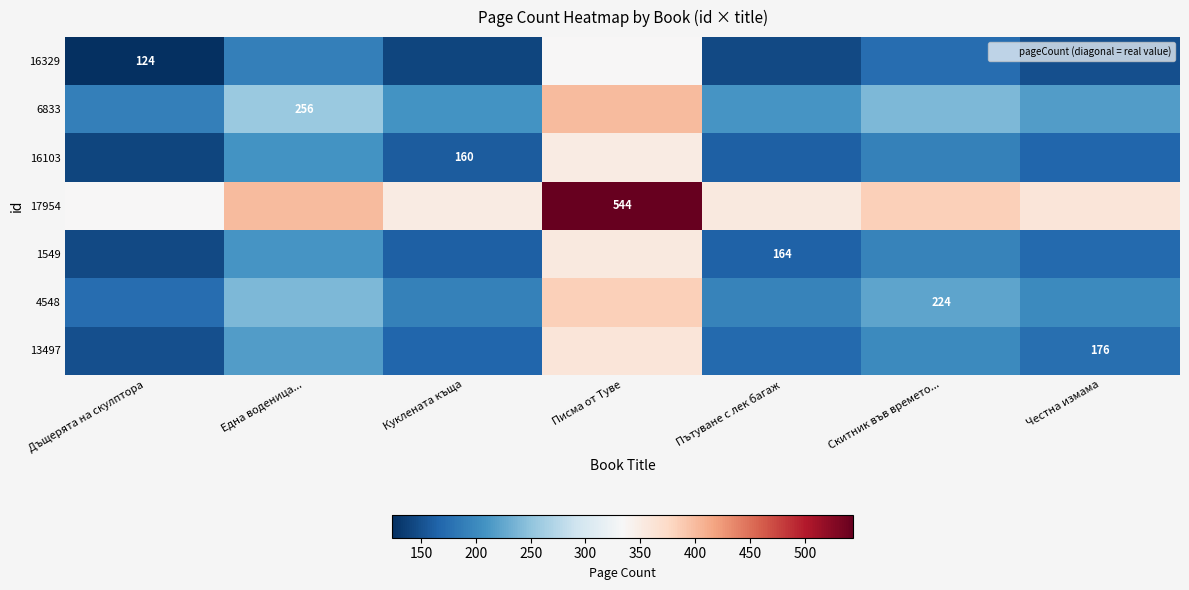

How many values in the 1549 series are below 170?

3